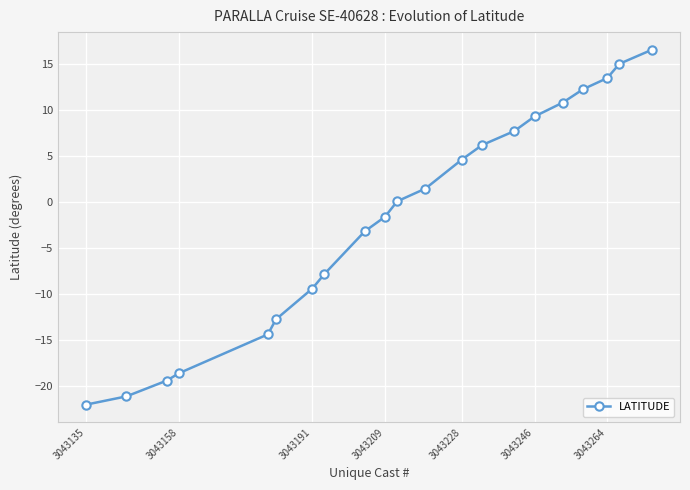

How many lines are shown in the chart?

1